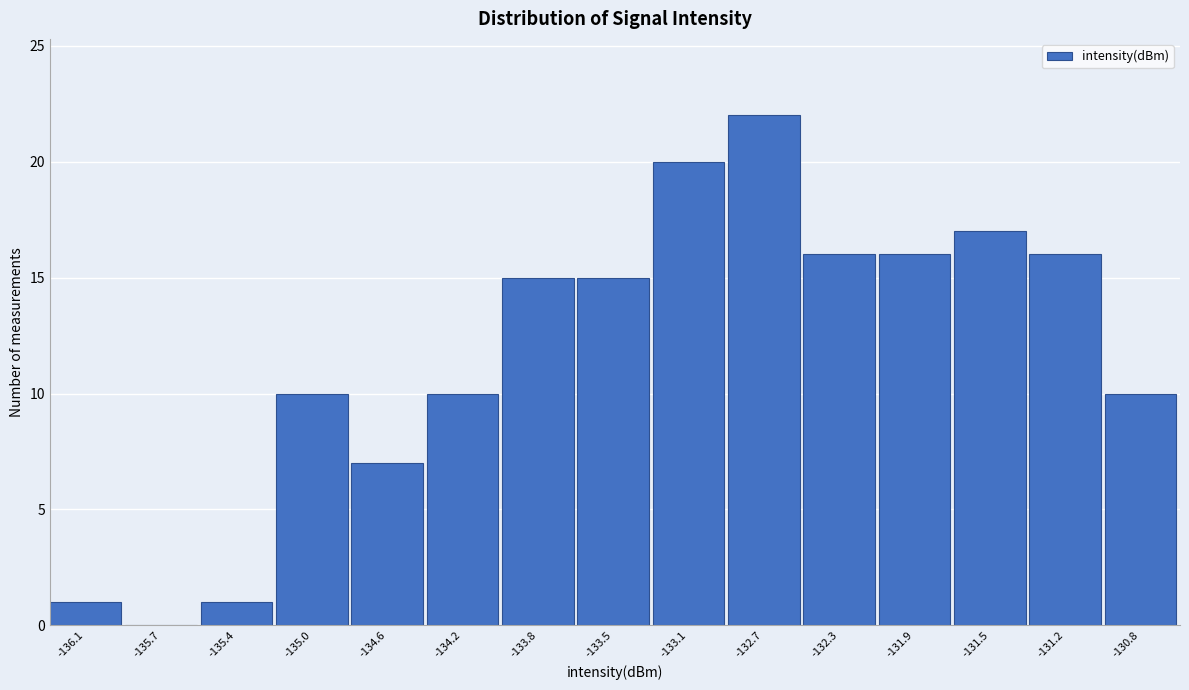

Reading left to right, extract all data points from this chart.

-136.1=1	-135.7=0	-135.4=1	-135.0=10	-134.6=7	-134.2=10	-133.8=15	-133.5=15	-133.1=20	-132.7=22	-132.3=16	-131.9=16	-131.5=17	-131.2=16	-130.8=10